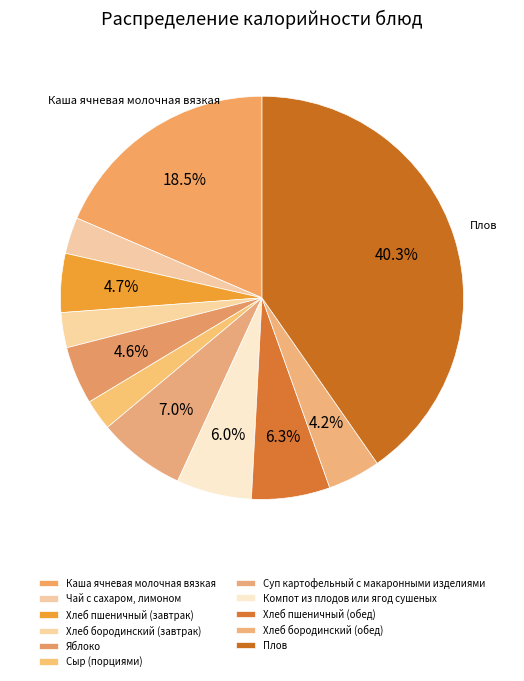

Count the number of slices in the pie.

11